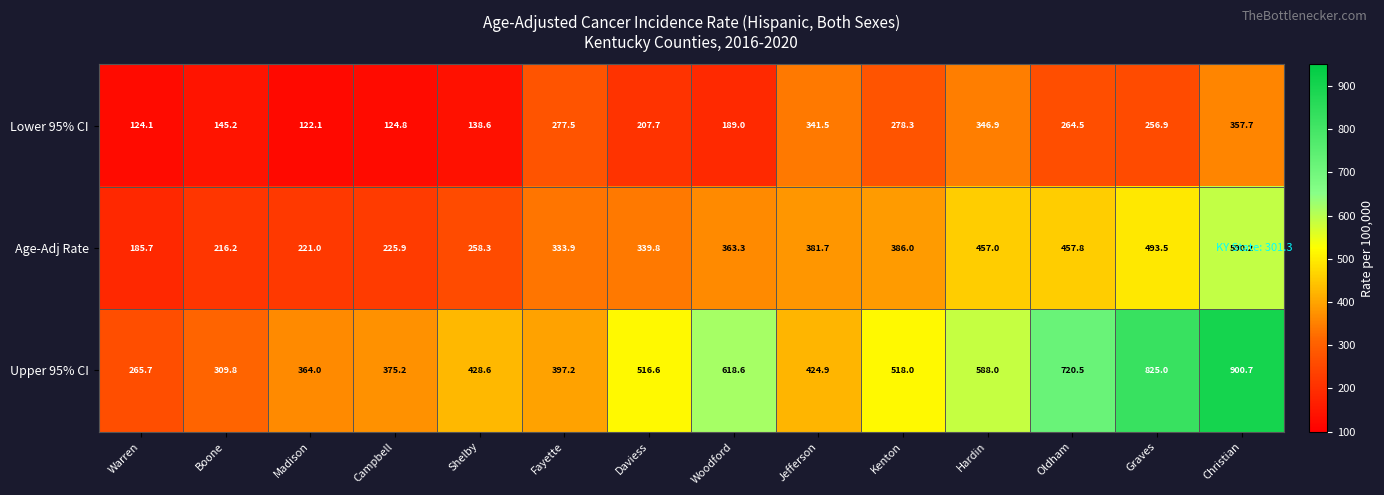

True or false: Upper 95% CI has a value of 530.6 at Christian.

False